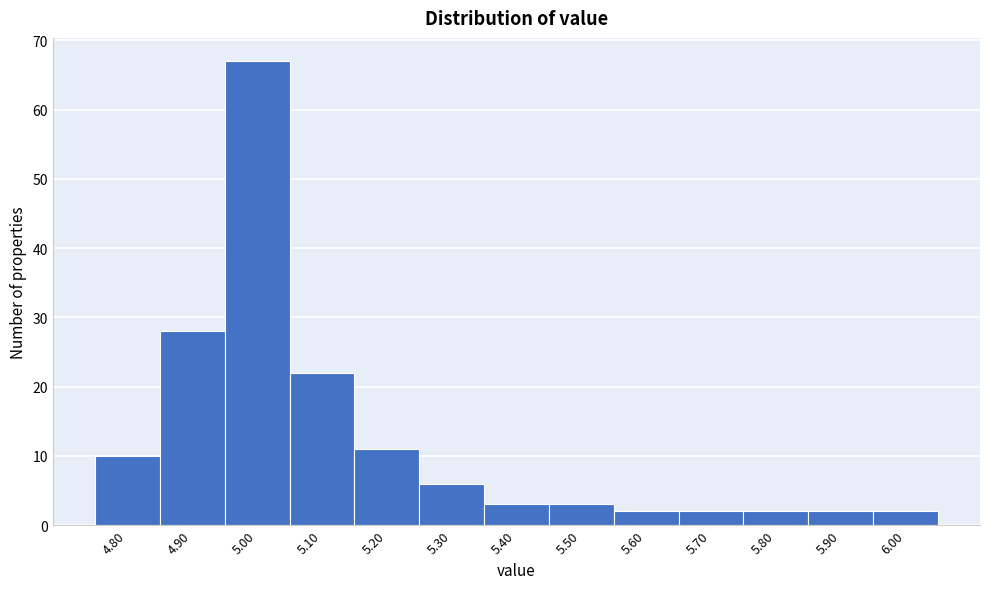

Reading left to right, list every bar in this chart as the range it spans on the x-axis followed by its height. The values are not printed on the chart, so give them approximately, as read against the axis.

4.75 to 4.85: 10
4.85 to 4.95: 28
4.95 to 5.05: 67
5.05 to 5.15: 22
5.15 to 5.25: 11
5.25 to 5.35: 6
5.35 to 5.45: 3
5.45 to 5.55: 3
5.55 to 5.65: 2
5.65 to 5.75: 2
5.75 to 5.85: 2
5.85 to 5.95: 2
5.95 to 6.05: 2